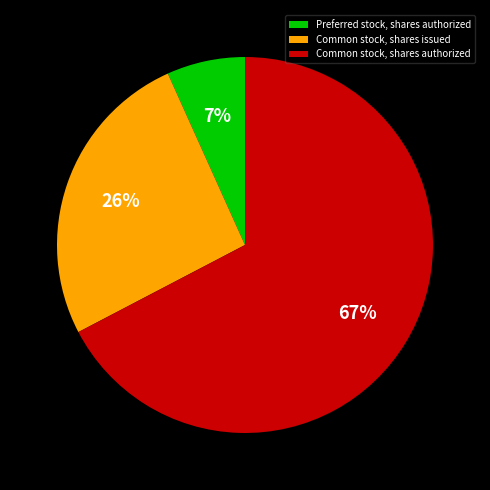

Is there a majority slice in this chart?

Yes